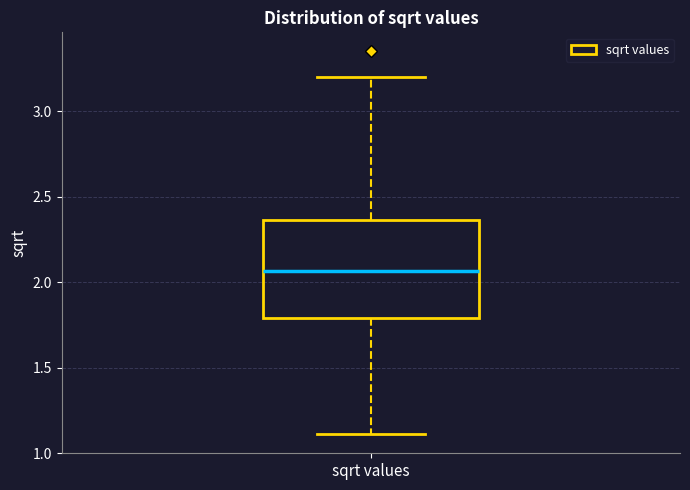

Where does the upper whisker of the box for sqrt values end on the y-axis? The values are not printed on the chart, so give them approximately, as read against the axis.

3.20